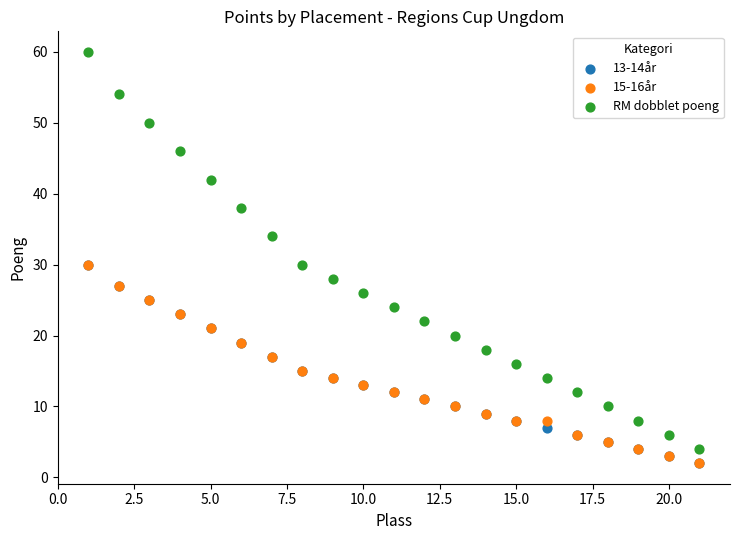

What are all the series names shown in the legend?

13-14år, 15-16år, RM dobblet poeng